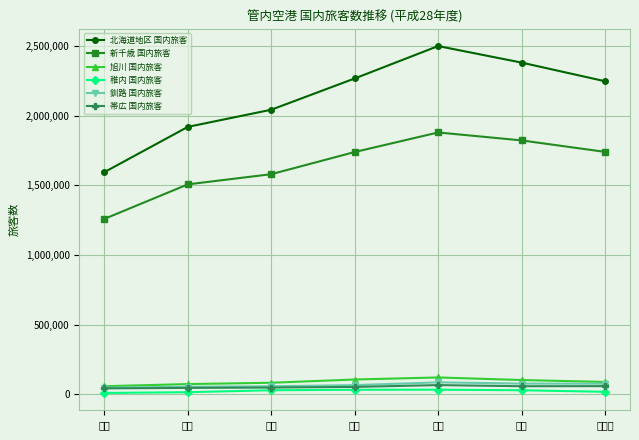

What is the label of the 1st point from the right?

１０月